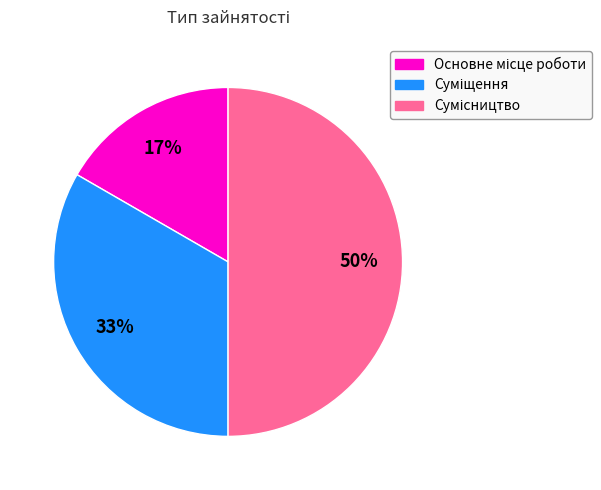

To the nearest percent, what is the average slice percentage?

33%